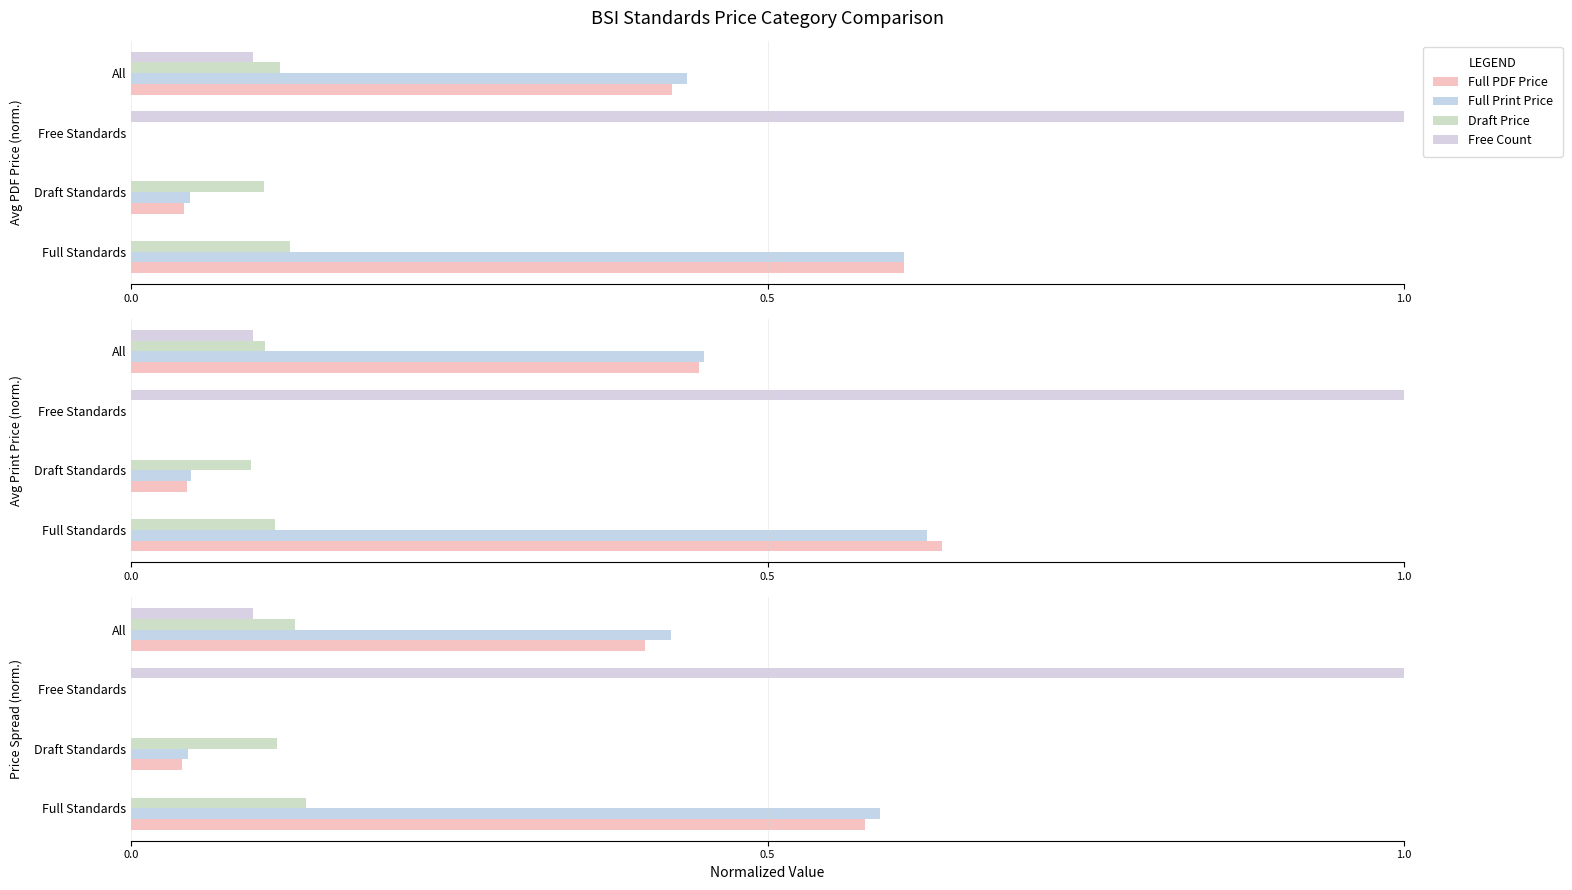

Is the value of Free Count at Free Standards greater than the value of Full Print Price at Free Standards?

Yes